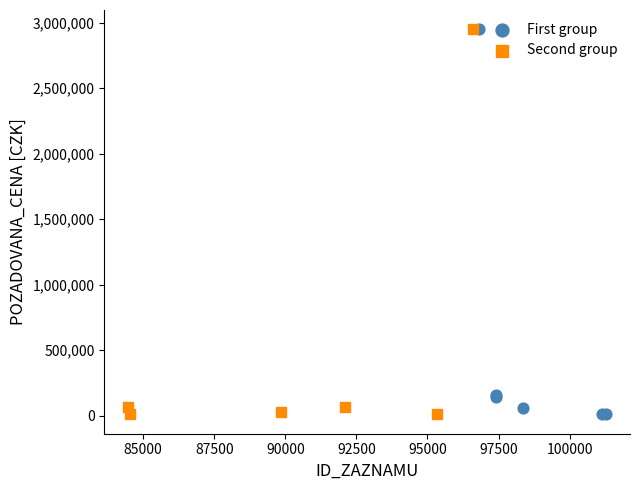

What are all the series names shown in the legend?

First group, Second group